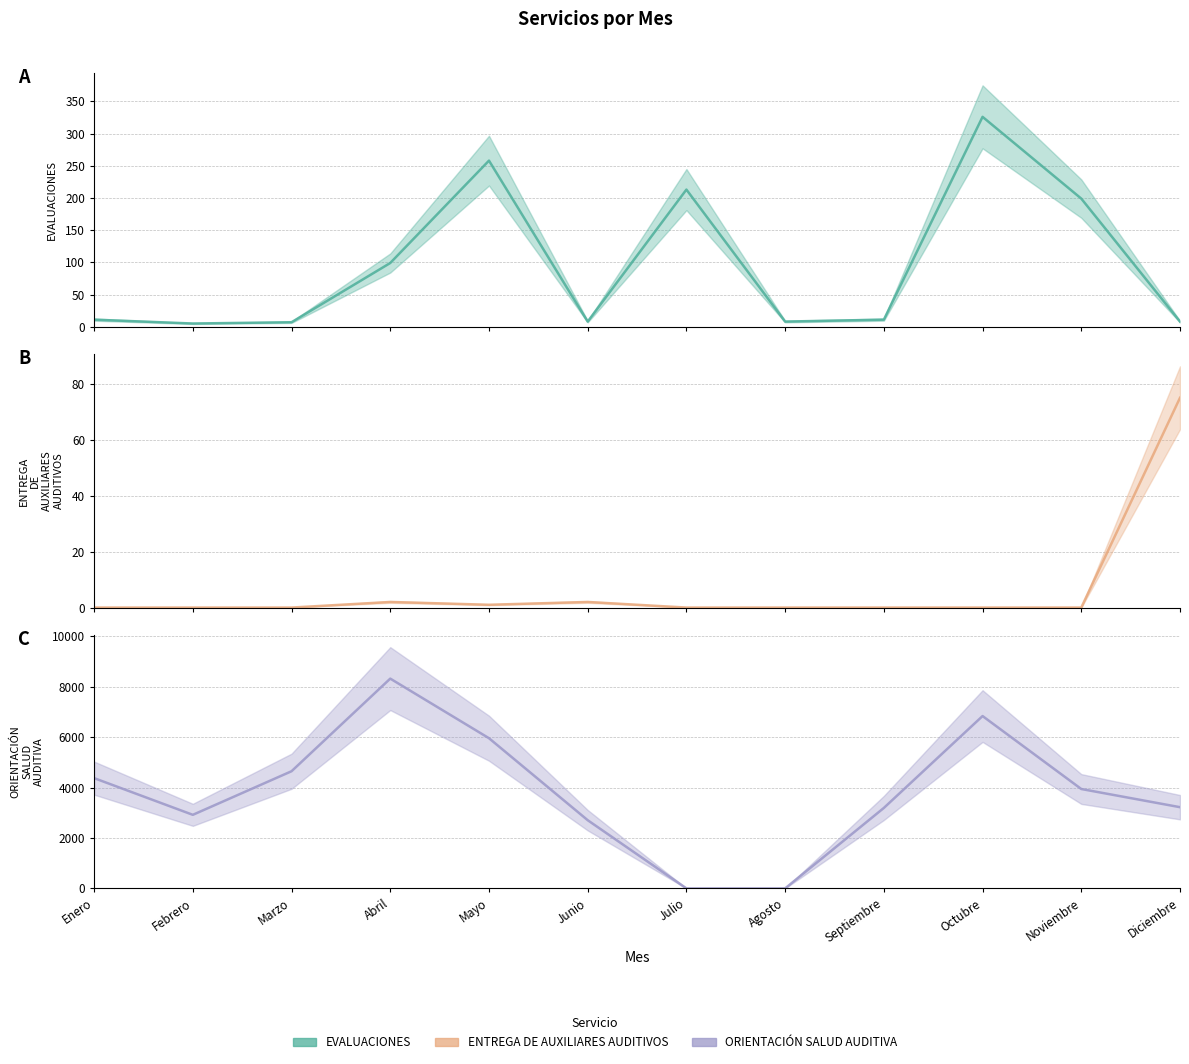

Rank the categories by ENTREGA DE AUXILIARES AUDITIVOS value from highest to lowest.

Diciembre, Abril, Junio, Mayo, Enero, Febrero, Marzo, Julio, Agosto, Septiembre, Octubre, Noviembre